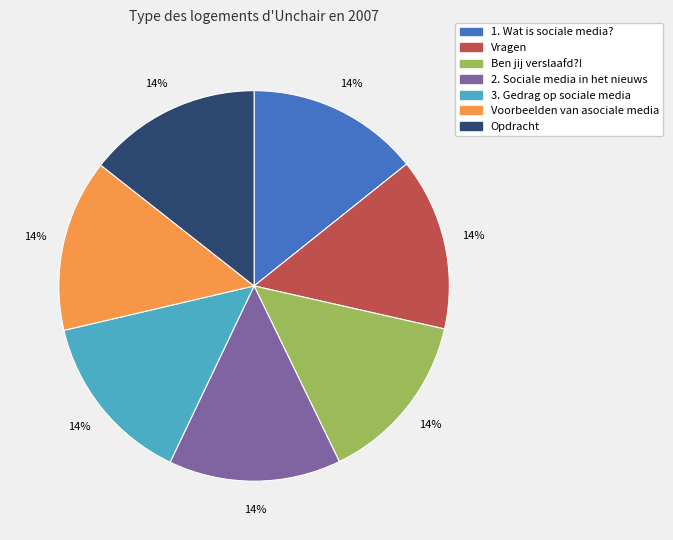

What percentage is the Vragen slice, to the nearest percent?

14%